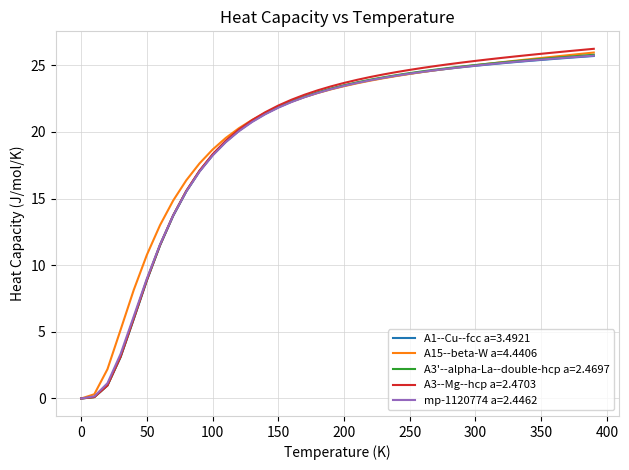

What is the maximum value shown in the chart?

26.2